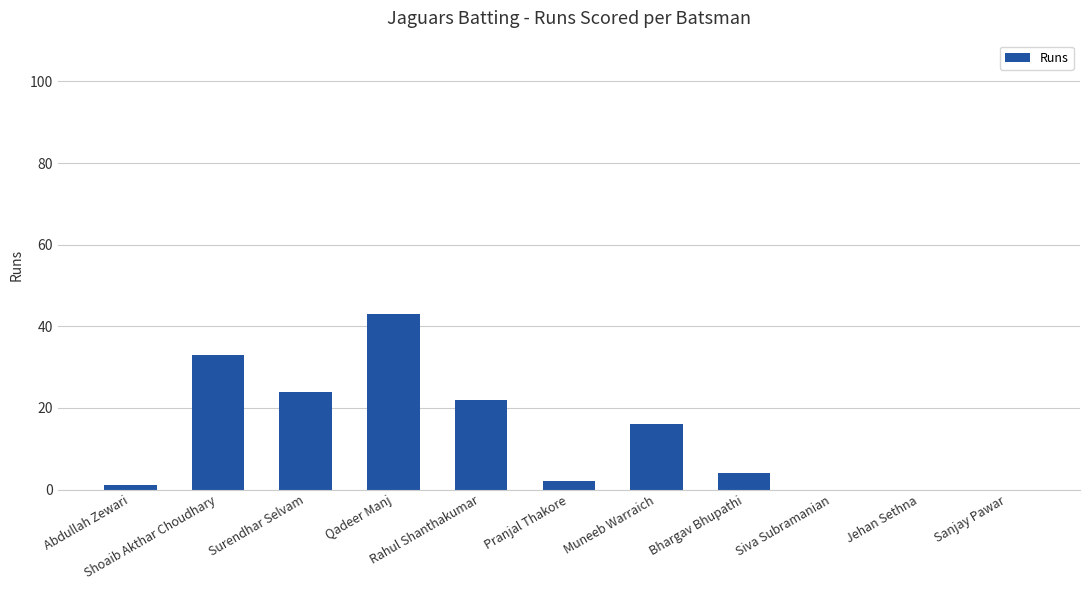

What is the sum of all values?

145